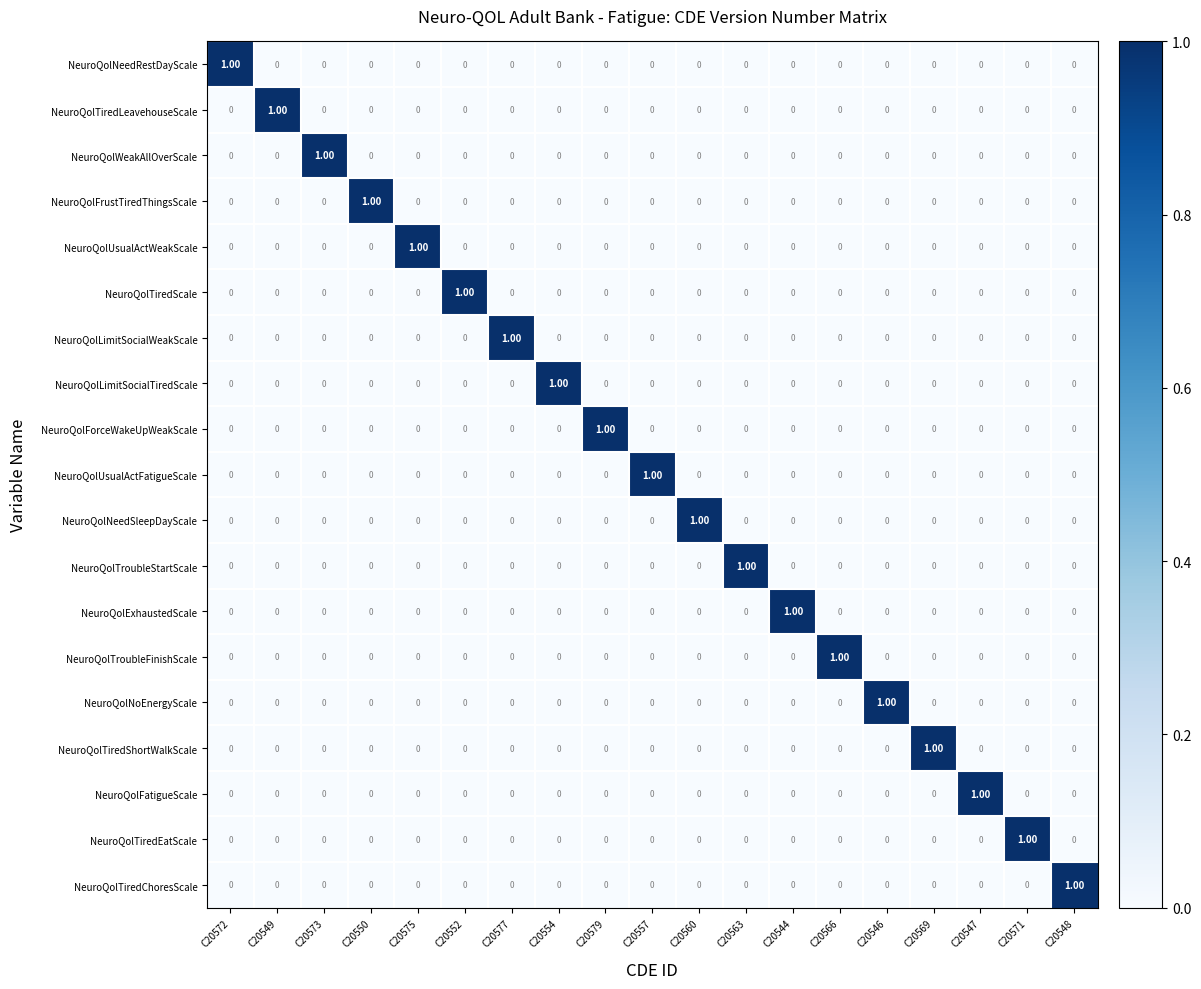

At how many categories does at least one series exceed 0?

19